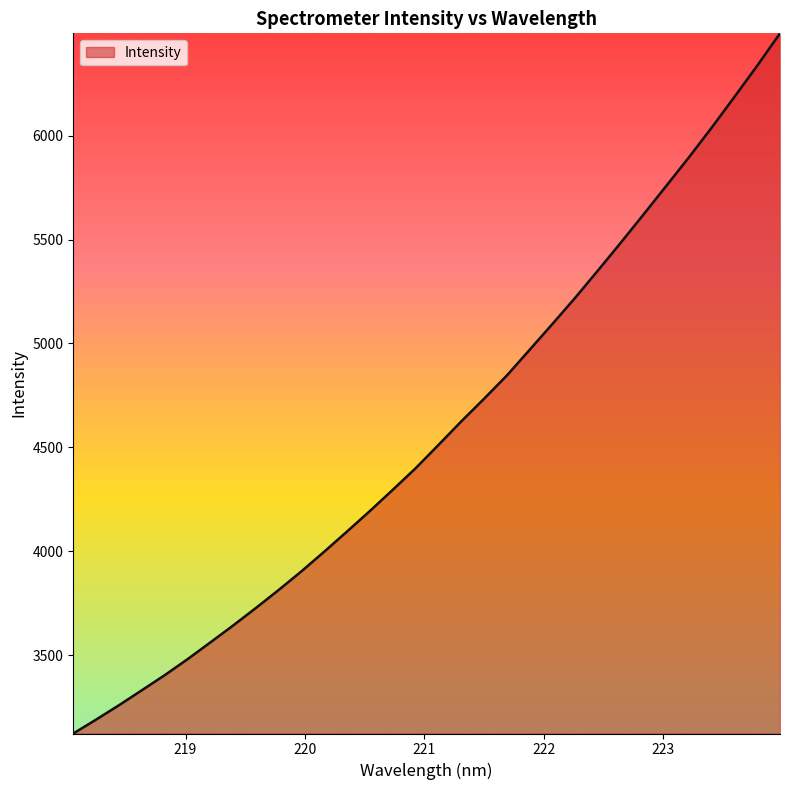

What is the maximum value shown in the chart?

6492.1